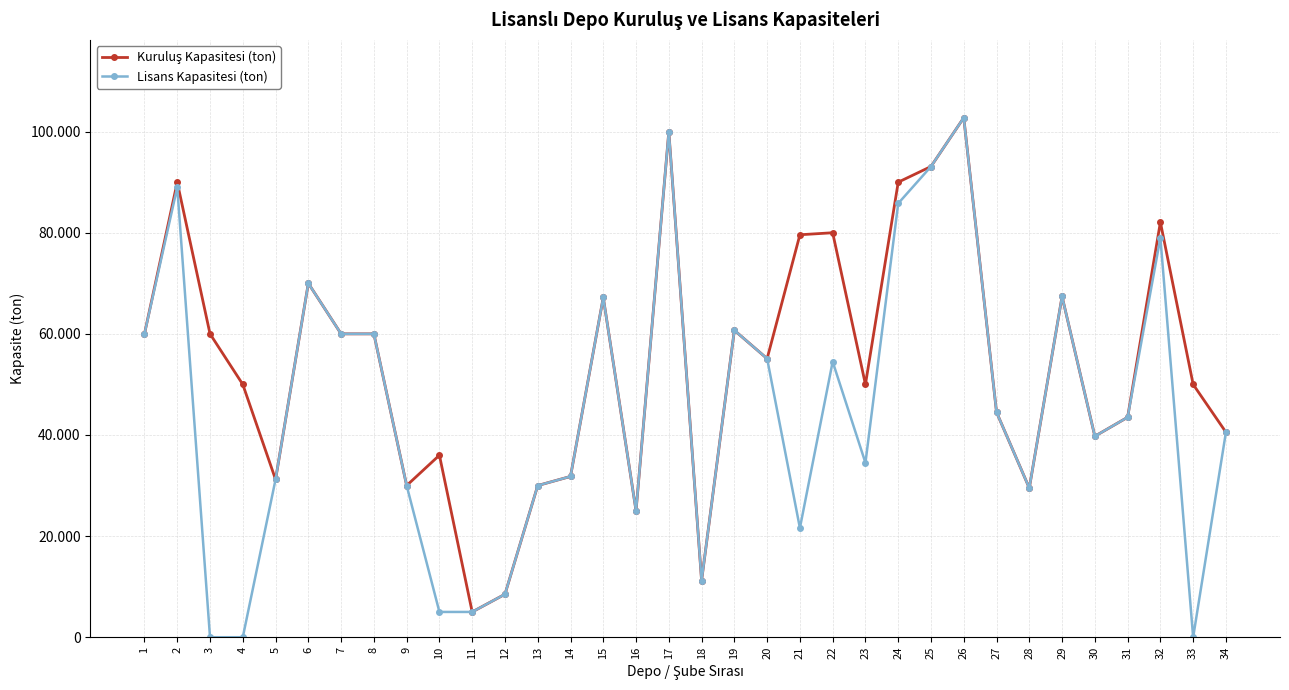

True or false: Kuruluş Kapasitesi (ton) and Lisans Kapasitesi (ton) cross at least once.

False